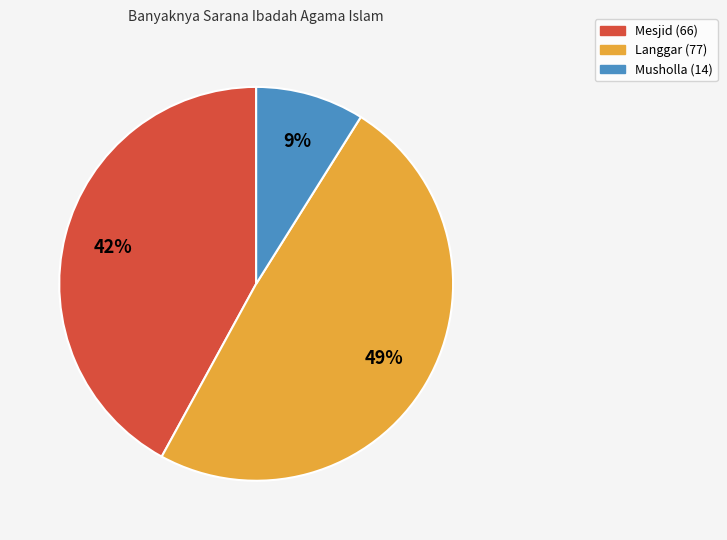

How many segments does this pie chart have?

3